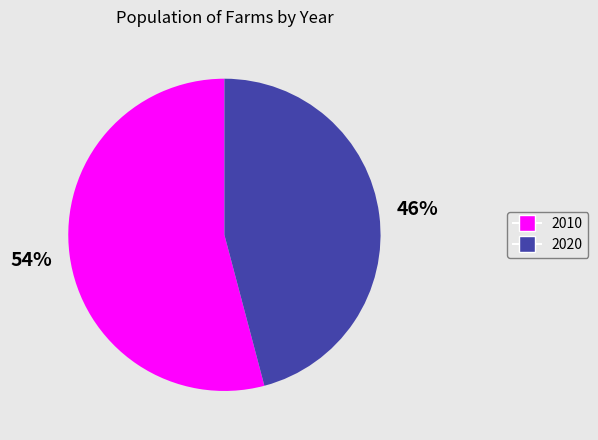

The 2020 slice represents 58% of the pie. True or false?

False